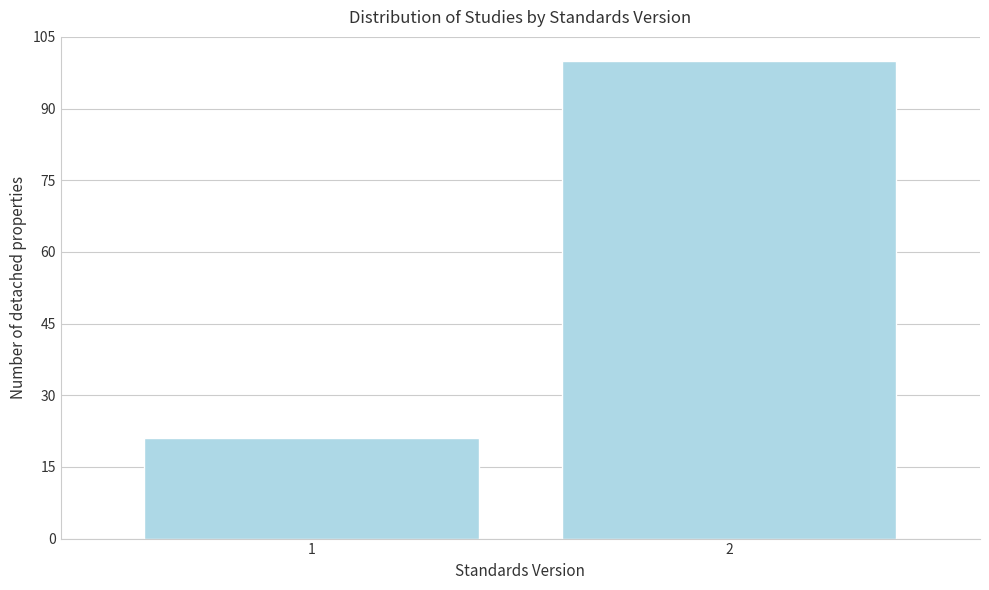

Reading left to right, list all the values displayed in this chart.

21	100